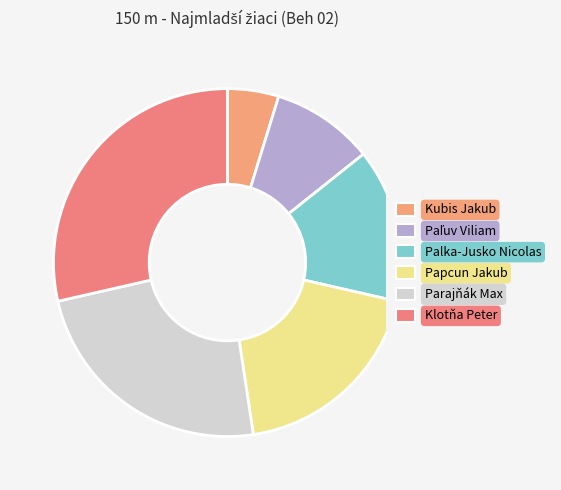

How many slices are in this pie chart?

6